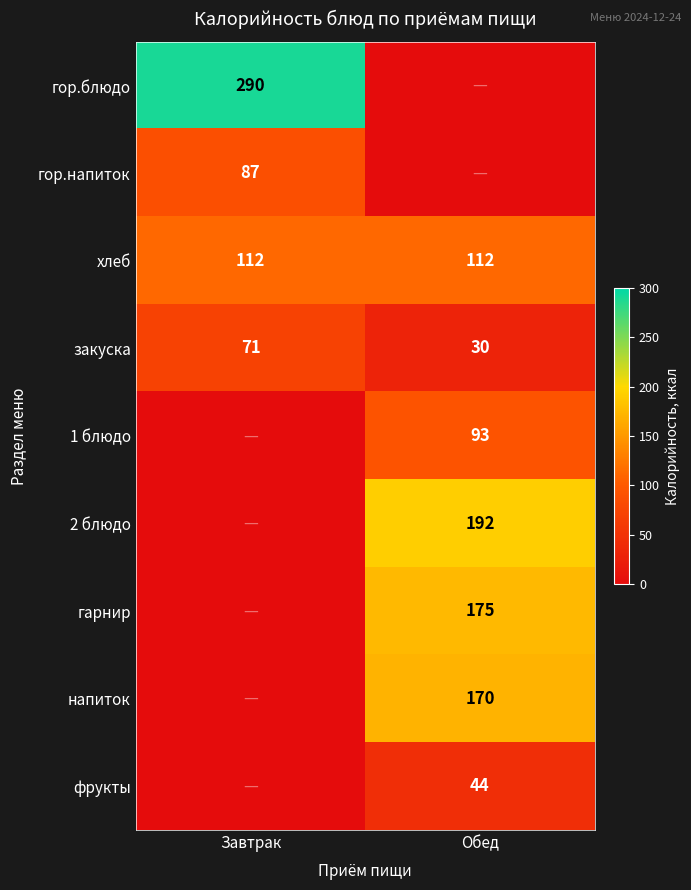

What is the total value across all series at Завтрак?

560